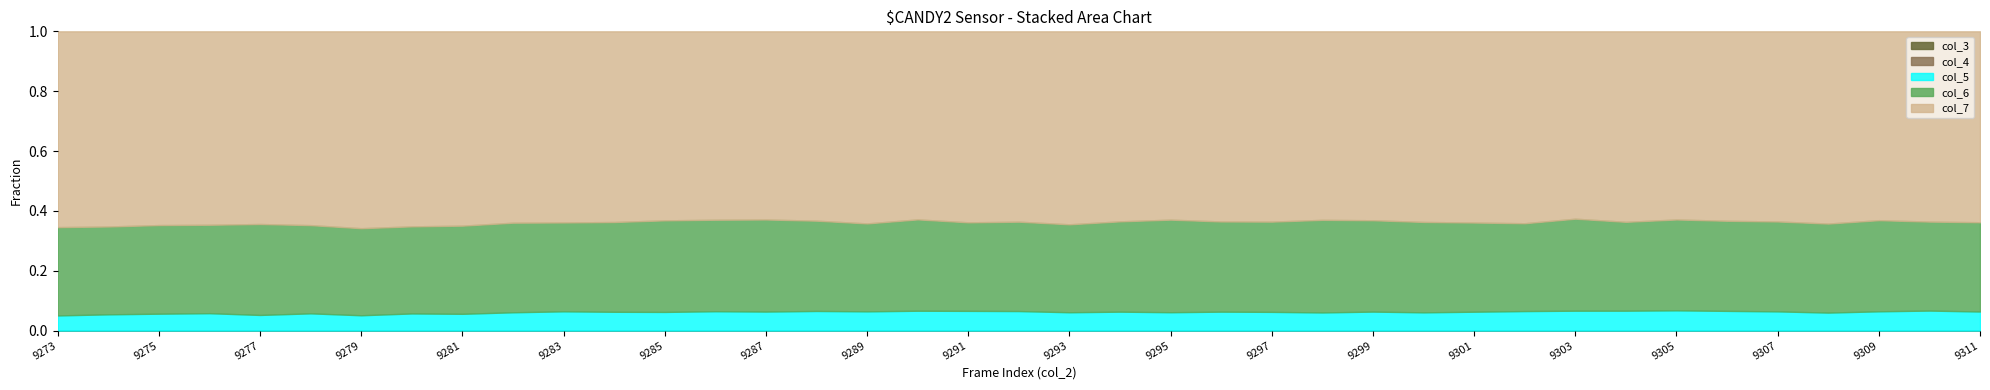

Where is the first local maximum for col_6?

9275